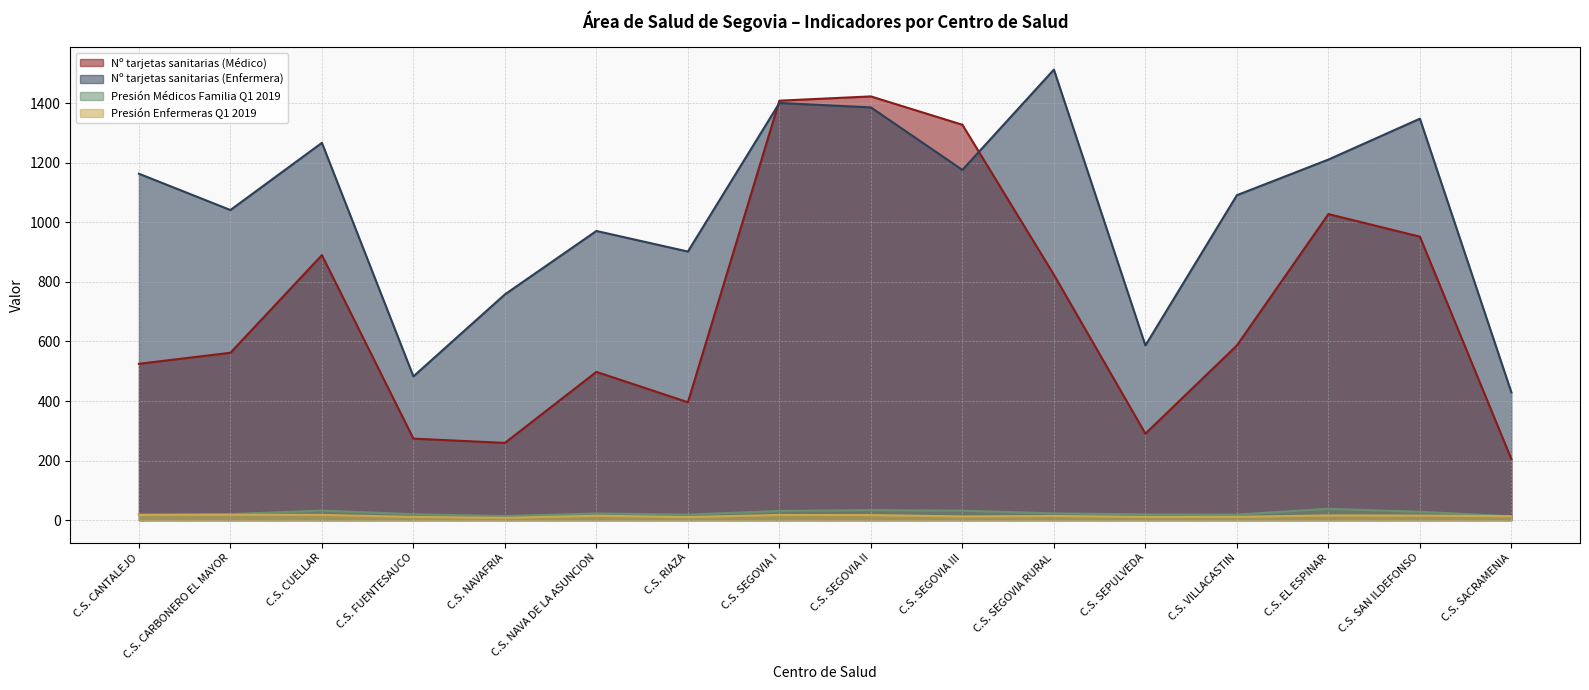

How many values in the Nº tarjetas sanitarias (Médico) series are below 586?

8